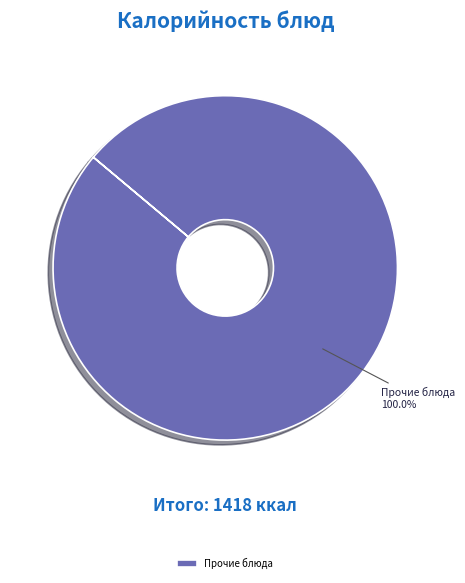

Is there a majority slice in this chart?

Yes